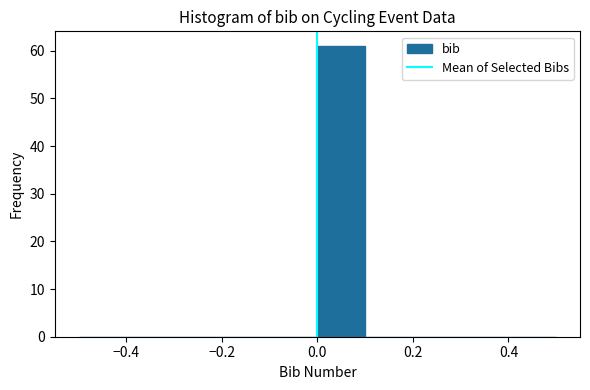

What is the height of the bar covering 0.0 to 0.1 on the x-axis? The values are not printed on the chart, so give them approximately, as read against the axis.

61